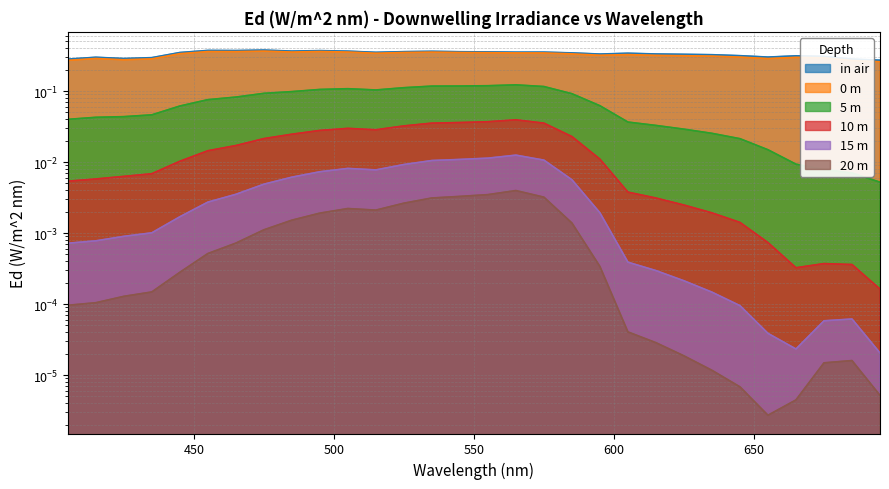

True or false: 20 m and 10 m intersect in this chart.

False